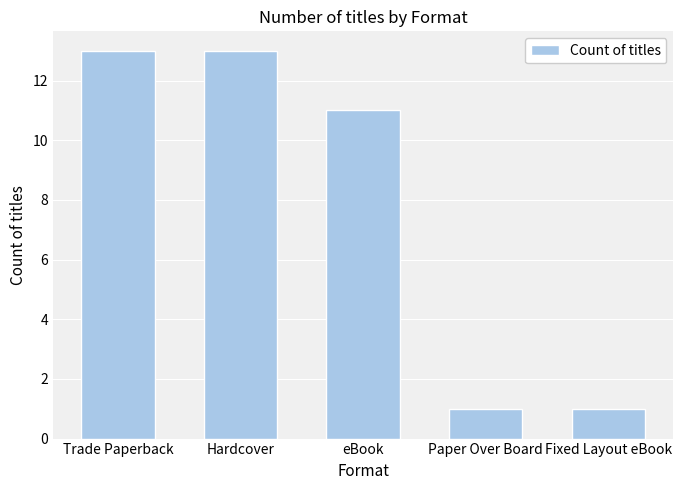

What is the maximum value shown in the chart?

13